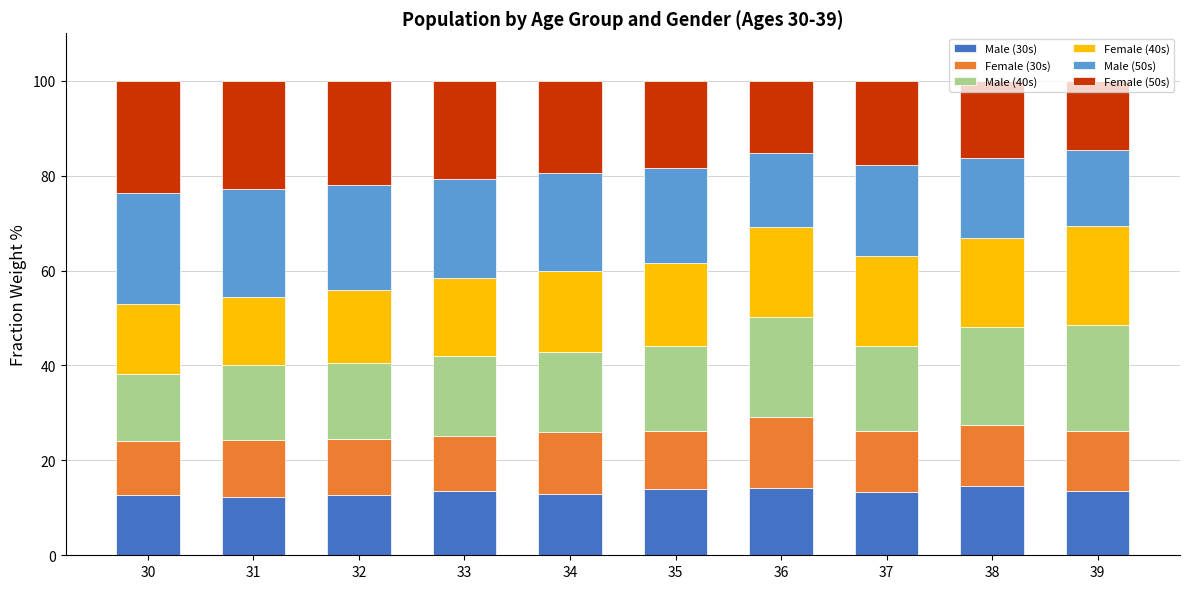

What are all the series names shown in the legend?

Male (30s), Female (30s), Male (40s), Female (40s), Male (50s), Female (50s)